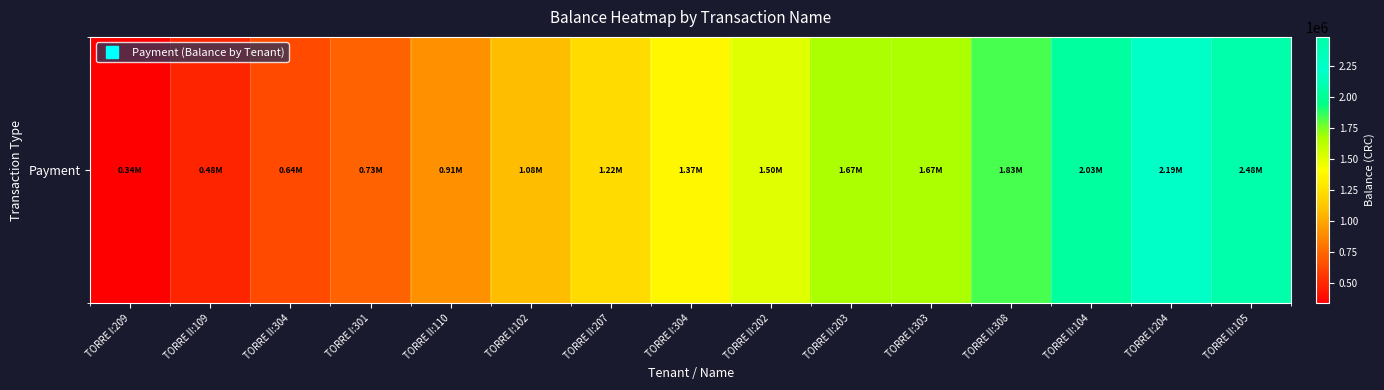

What is the sum of the values at TORRE II:202 and TORRE II:304?

2137261.6